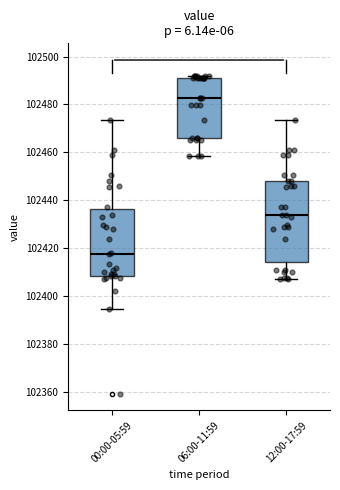

Which box has the lowest median line?

00:00-05:59